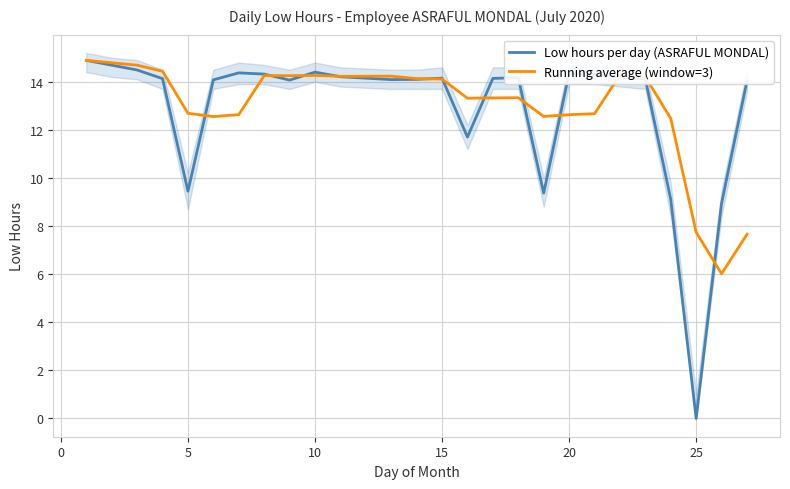

Does the chart have visible grid lines?

Yes